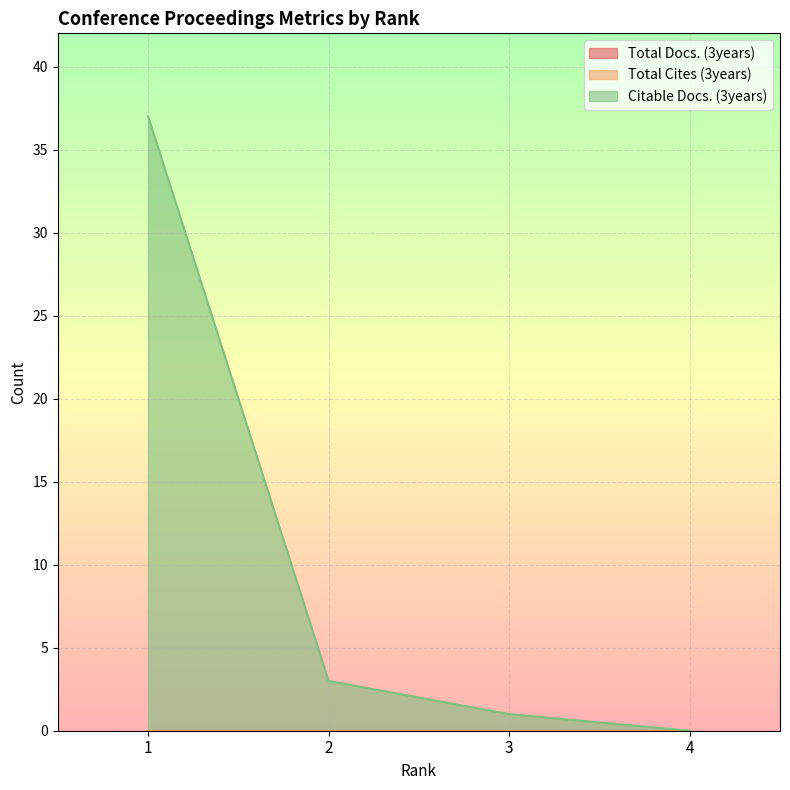

Reading right to left, what are all the values shown in this chart?

Total Docs. (3years): 4=0	3=0	2=0	1=0
Total Cites (3years): 4=0	3=0	2=0	1=0
Citable Docs. (3years): 4=0	3=1	2=3	1=37